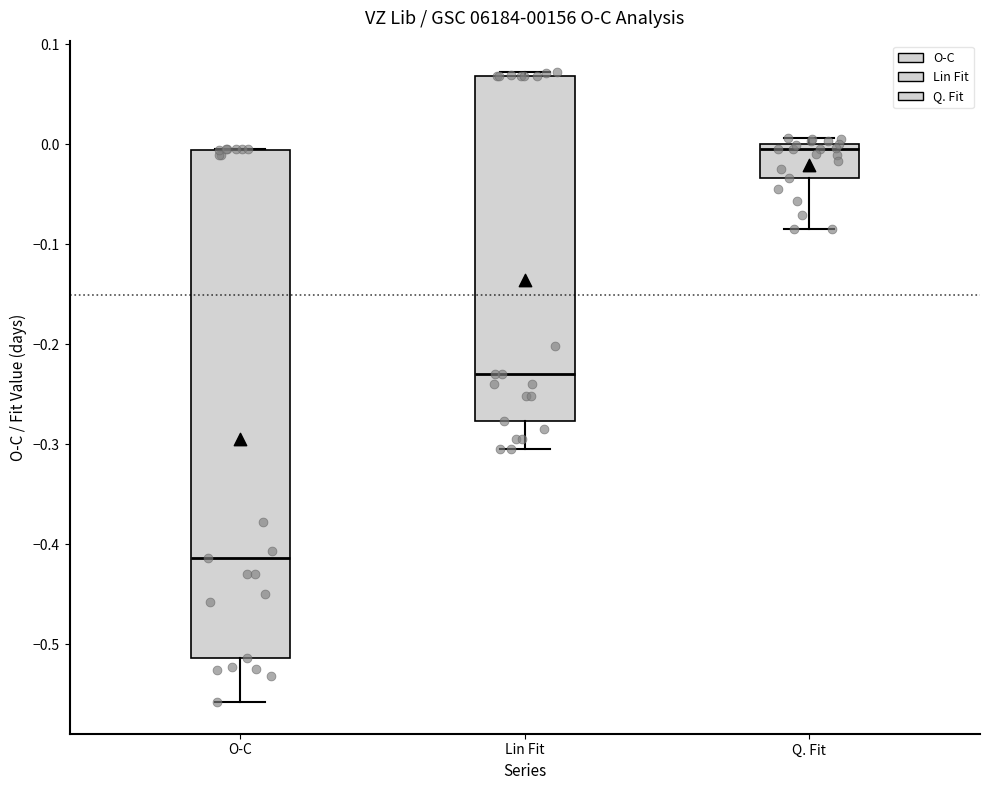

Reading left to right, transcribe this box plot: for each box, give where its median line is, the range the box spans, and where its two whiskers end, as read against the y-axis. The values are not printed on the chart, so give them approximately, as read against the axis.

O-C: median -0.41, box -0.51 to -0.01, whiskers -0.56 to 0.00
Lin Fit: median -0.23, box -0.28 to 0.07, whiskers -0.30 to 0.07 (just above the box's upper edge)
Q. Fit: median 0.00 (just below the box's upper edge), box -0.03 to 0.00, whiskers -0.08 to 0.01